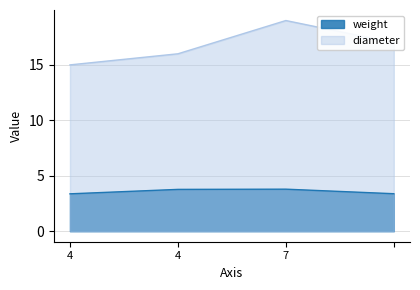

What is the spread (max minus min) of values at ?

13.6